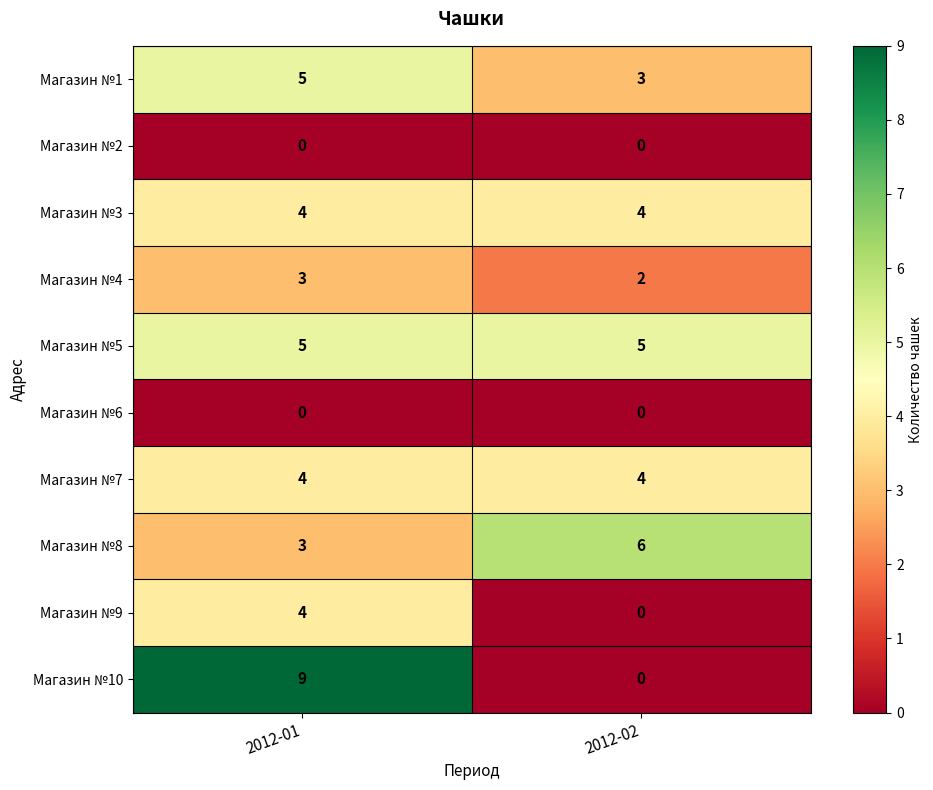

The Магазин №9 series shows 4 at 2012-01. True or false?

True